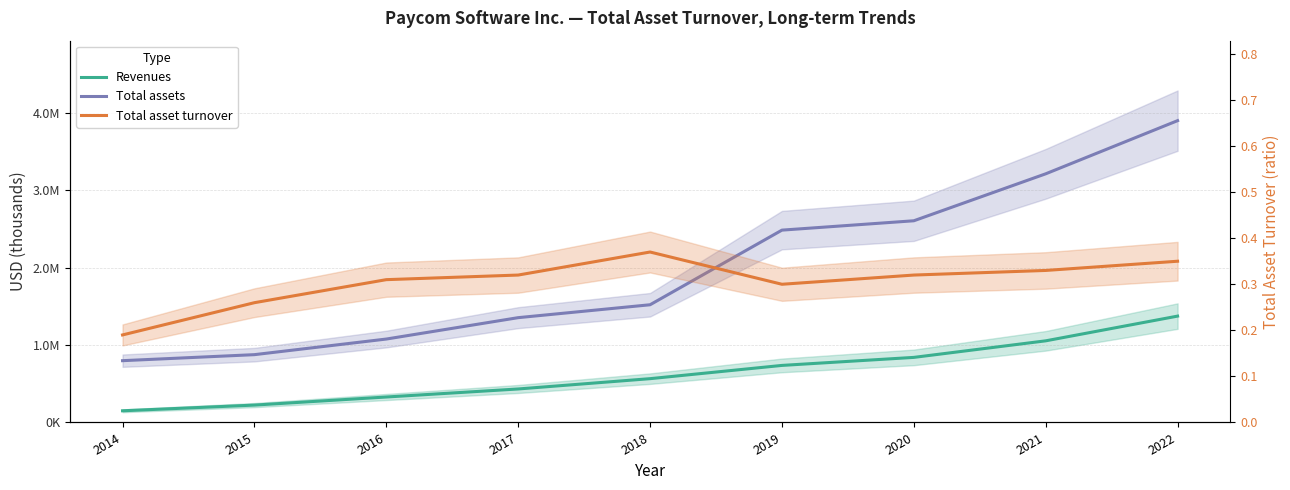

Rank the series by their average value, from highest to lowest.

Total assets, Revenues, Total asset turnover